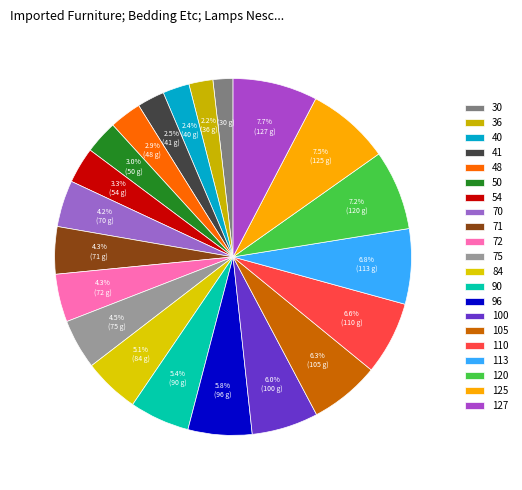

Rank the categories by value from lowest to highest.

30, 36, 40, 41, 48, 50, 54, 70, 71, 72, 75, 84, 90, 96, 100, 105, 110, 113, 120, 125, 127